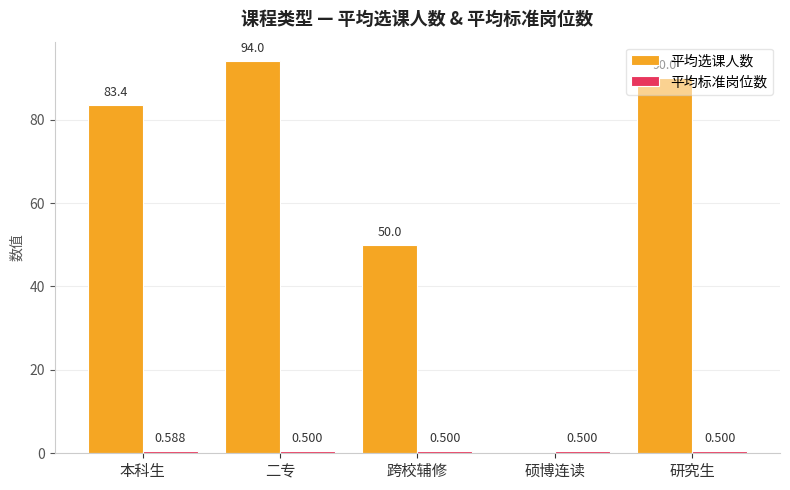

At which category is the sum across all series the highest?

二专